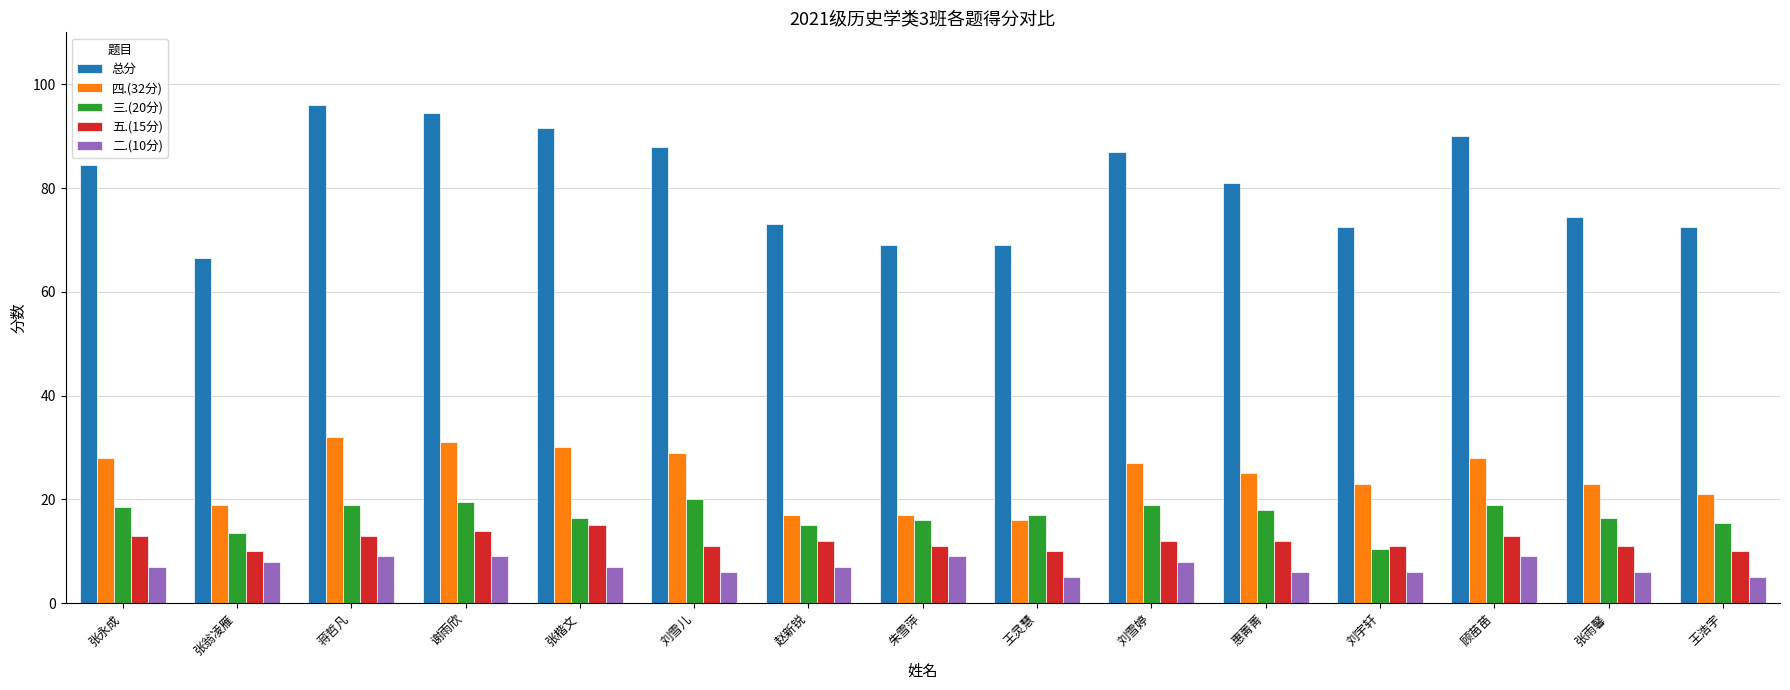

What is the average value of the 总分 series?

80.6